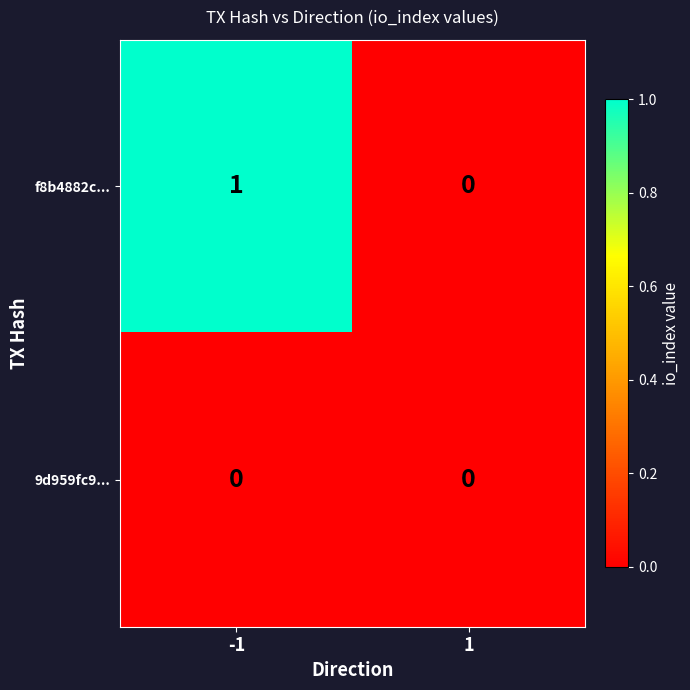

Which series has the widest spread of values?

f8b4882c...